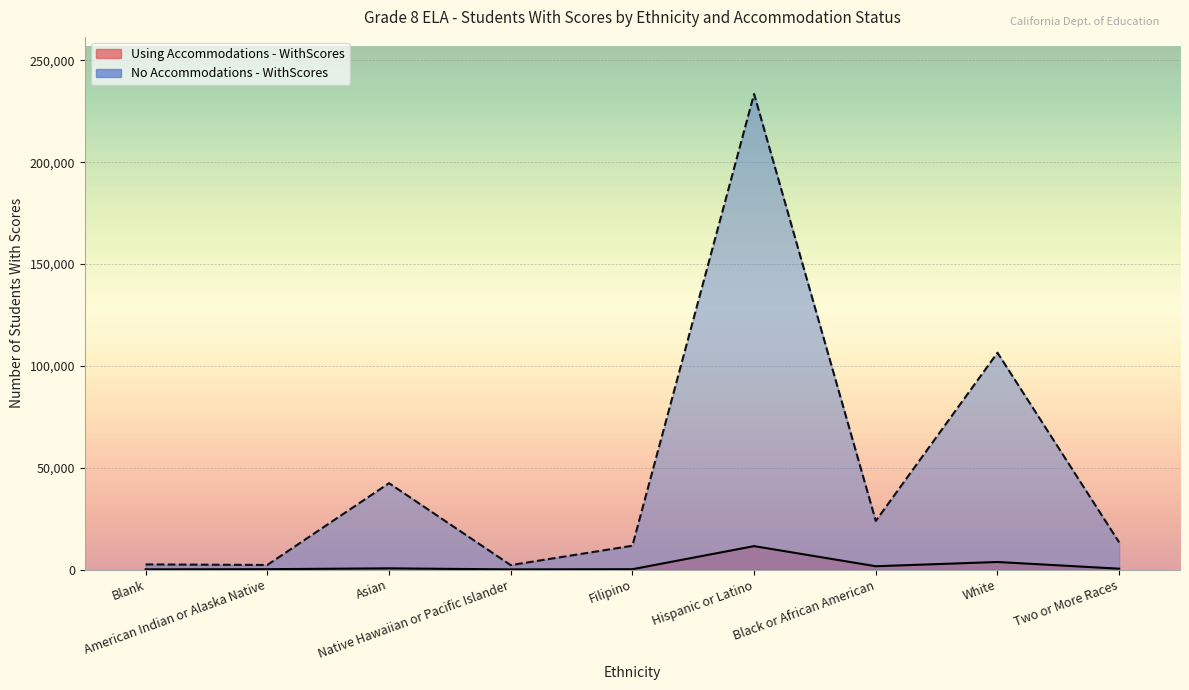

What are all the series names shown in the legend?

Using Accommodations - WithScores, No Accommodations - WithScores